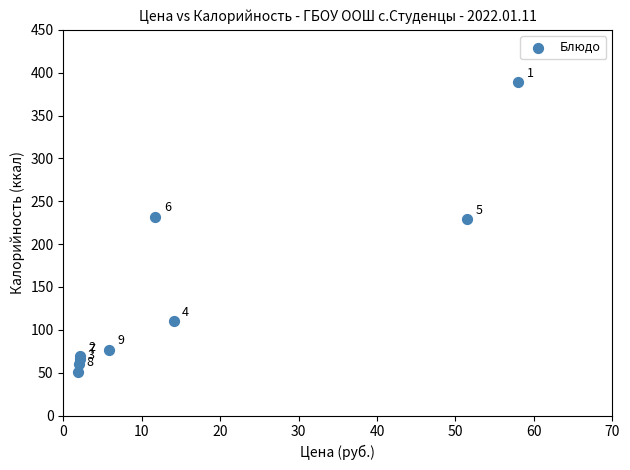

What Y value in the scatter plot is closest to 220?

229